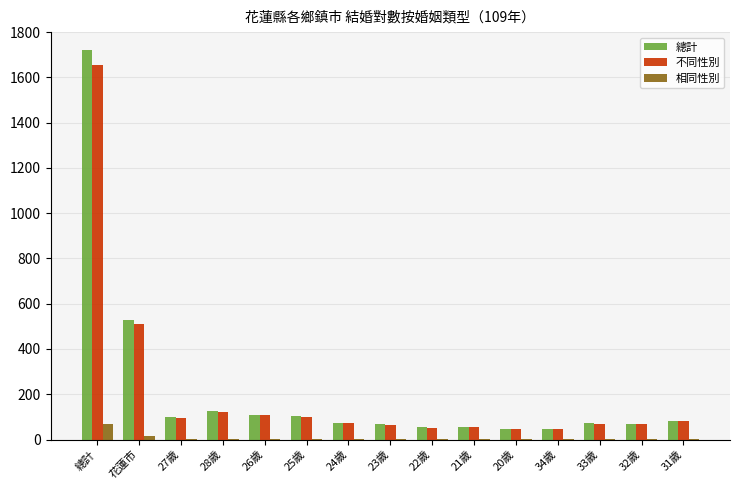

Where does the 相同性別 series first go above 3?

總計